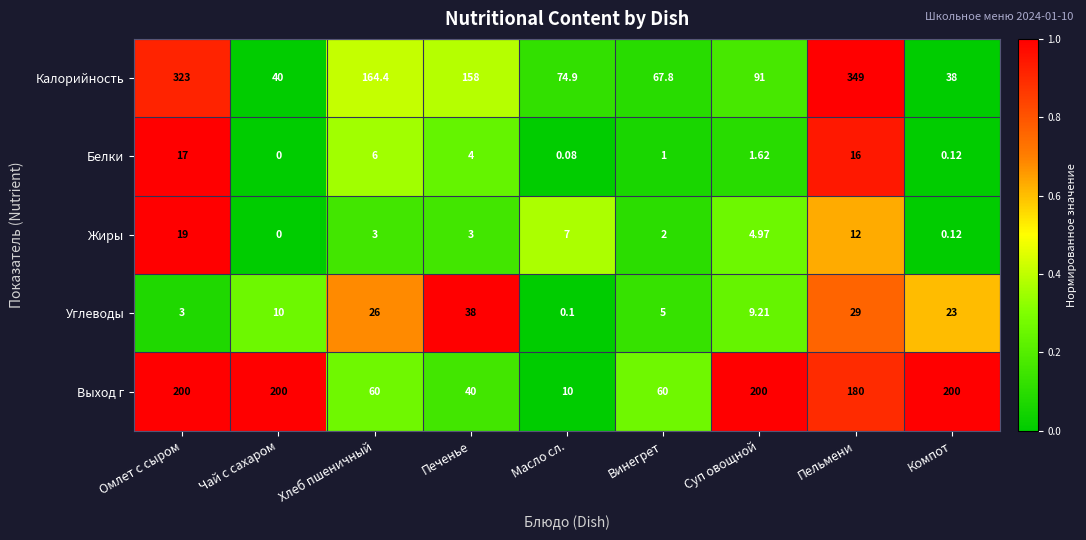

Which series has the largest range (max minus min)?

Калорийность